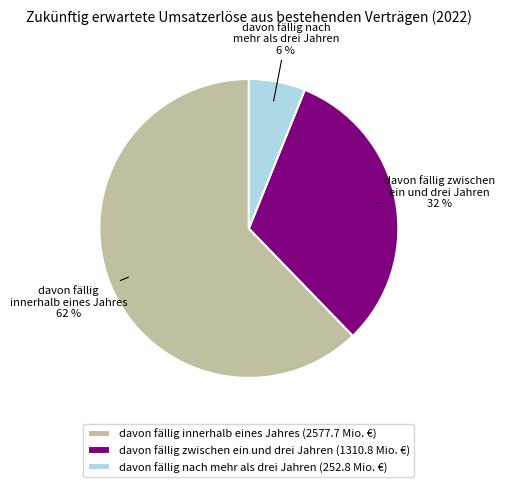

To the nearest percent, what percentage of the pie is davon fällig nach mehr als drei Jahren?

6%